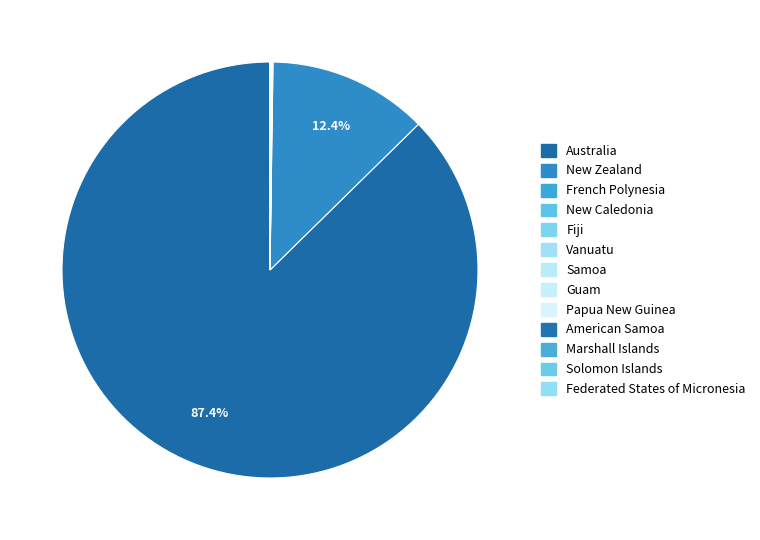

Is it true that Australia is 75% of the pie?

False